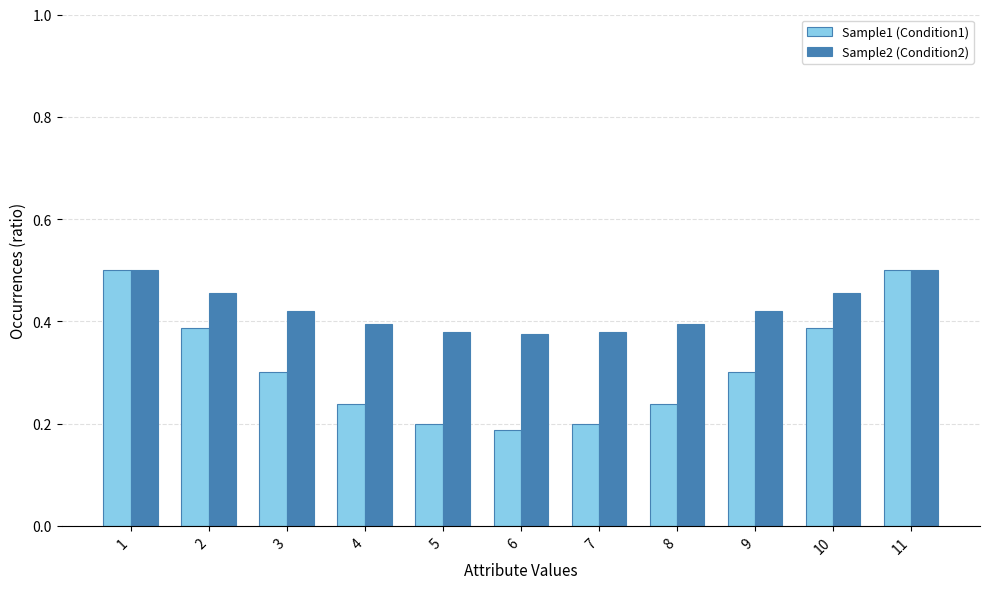

List the series in order of their overall mean, lowest first.

Sample1 (Condition1), Sample2 (Condition2)